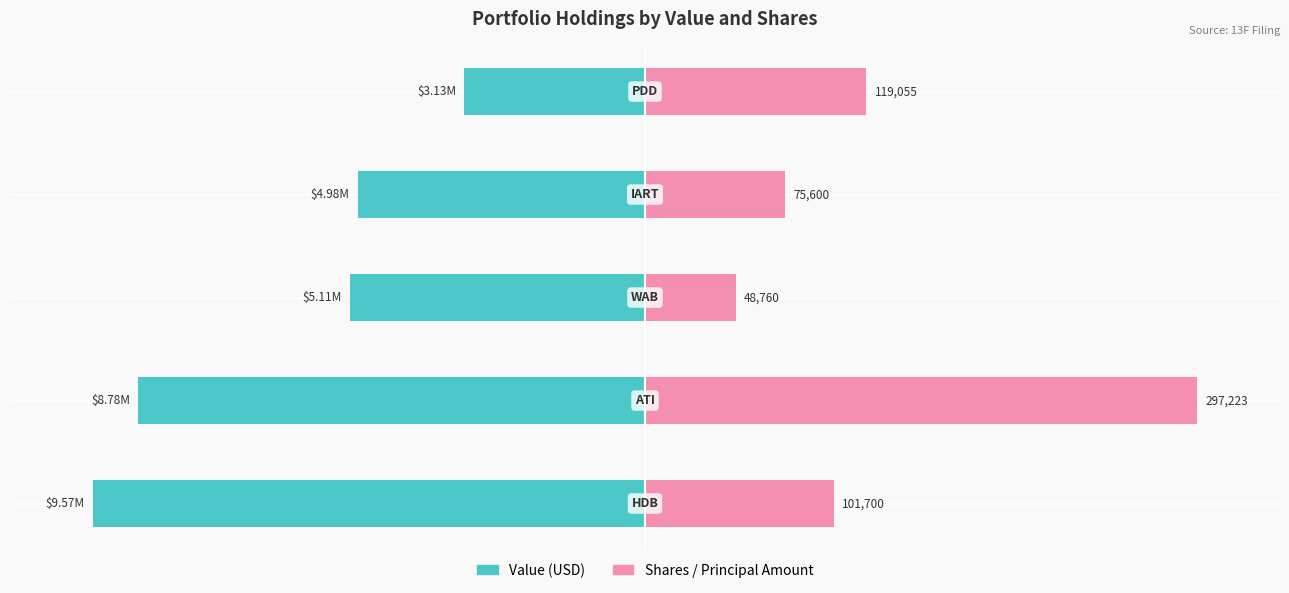

Reading left to right, extract all data points from this chart.

Value (USD): -100.0	-91.8	-53.4	-52.0	-32.7
Shares / Principal Amount: 34.2	100.0	16.4	25.4	40.1